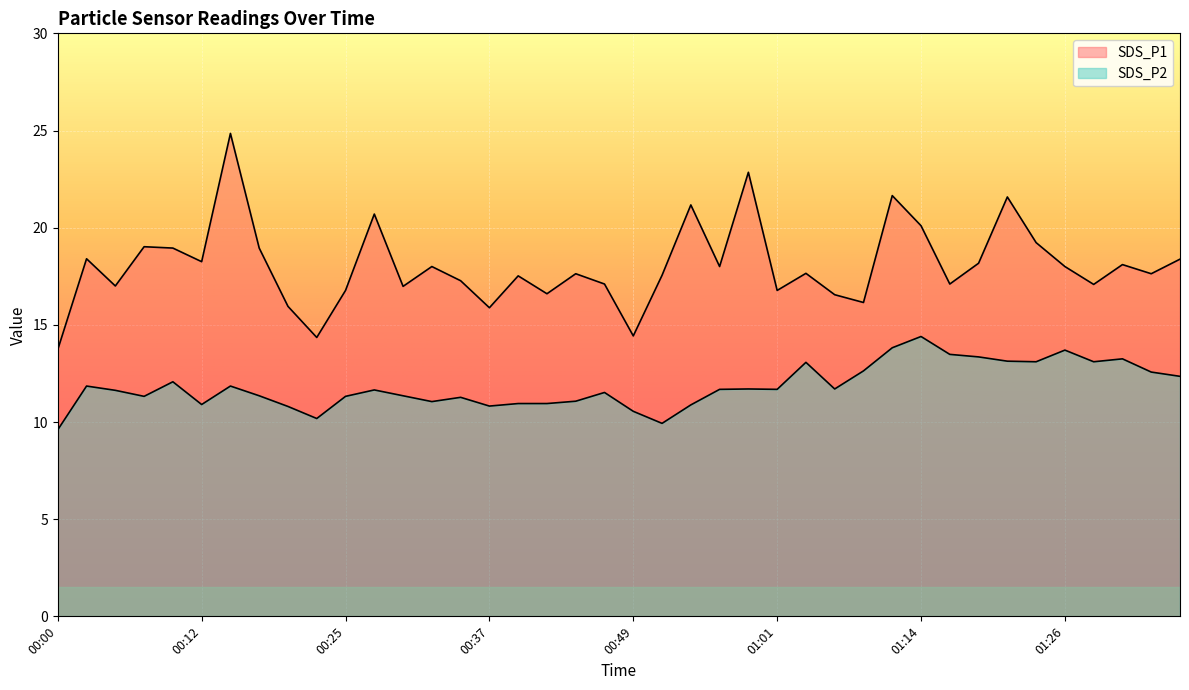

What are all the series names shown in the legend?

SDS_P1, SDS_P2